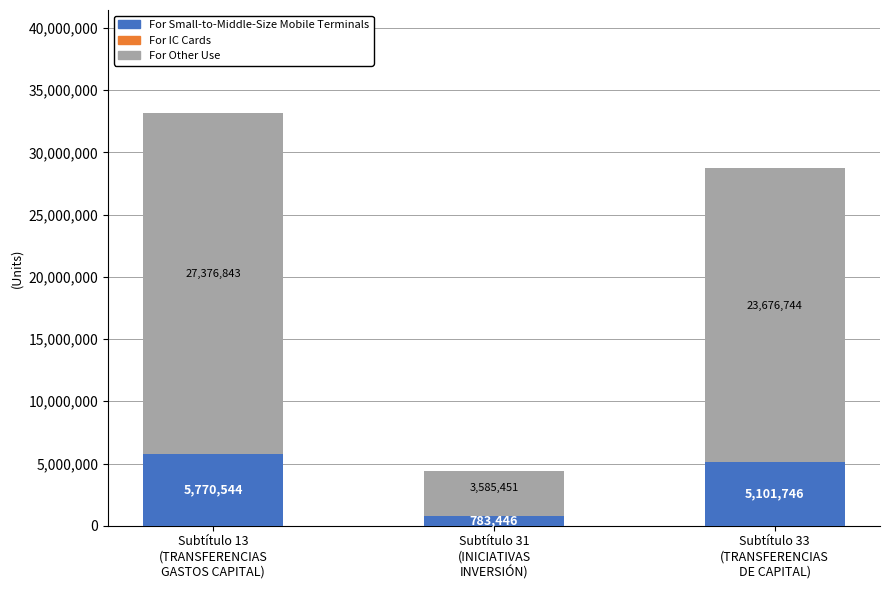

What is the maximum value for For Small-to-Middle-Size Mobile Terminals?

5770544